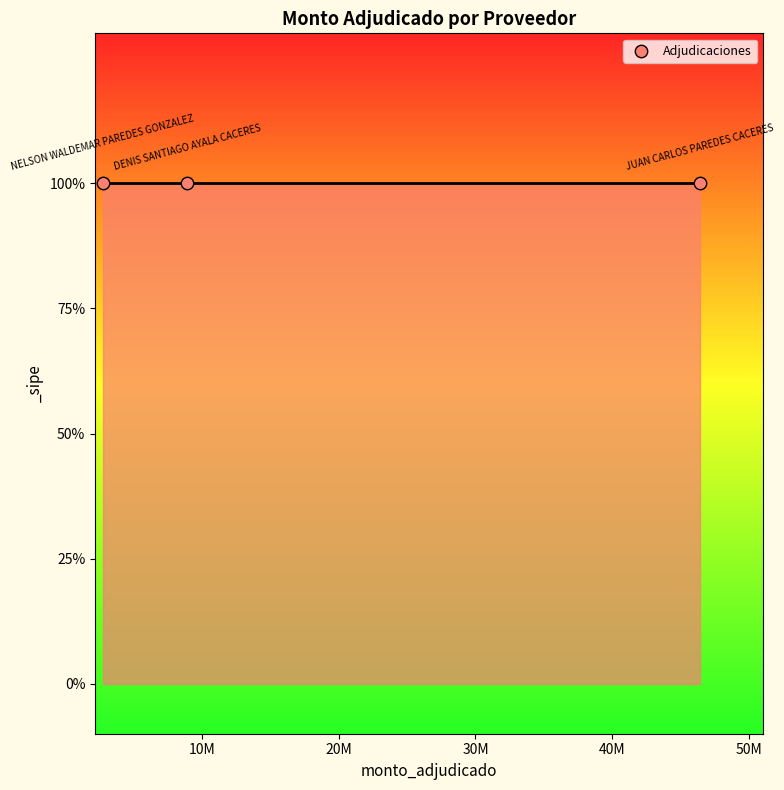

Which has a higher value, DENIS SANTIAGO AYALA CACERES or NELSON WALDEMAR PAREDES GONZALEZ?

DENIS SANTIAGO AYALA CACERES